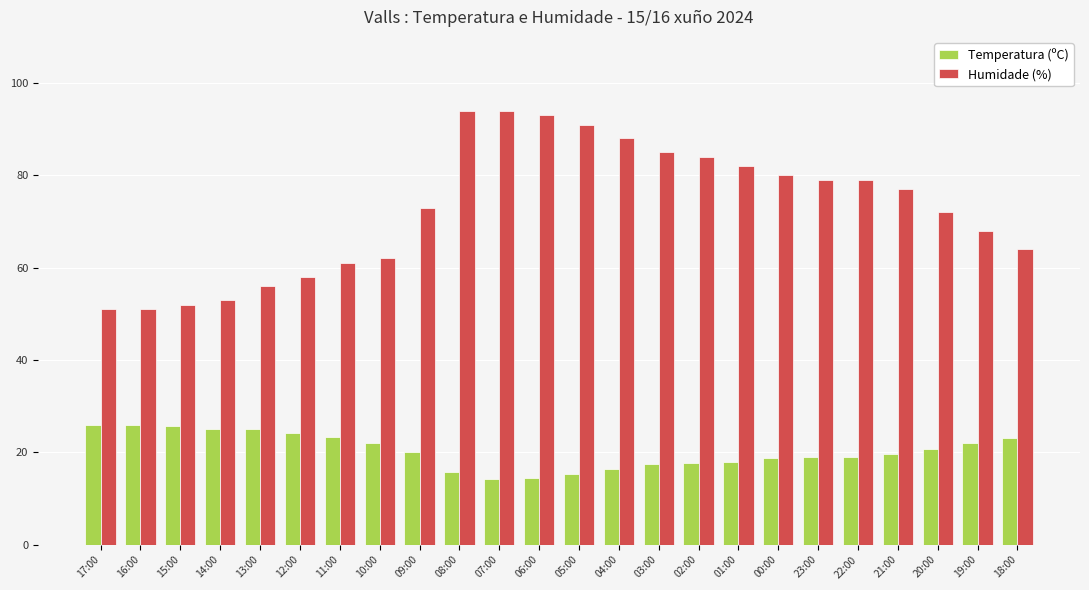

What is the minimum value shown in the chart?

14.2